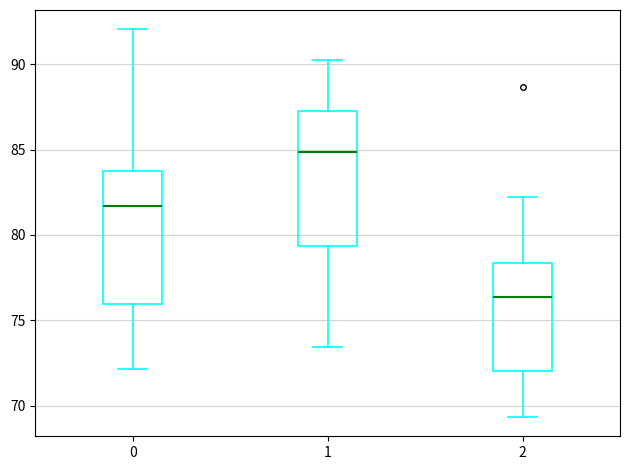

Reading left to right, transcribe this box plot: for each box, give where its median line is, the range the box spans, and where its two whiskers end, as read against the y-axis. The values are not printed on the chart, so give them approximately, as read against the axis.

0: median 81.5, box 76.0 to 84.0, whiskers 72.0 to 92.0
1: median 85.0, box 79.5 to 87.5, whiskers 73.5 to 90.5
2: median 76.5, box 72.0 to 78.5, whiskers 69.5 to 82.0